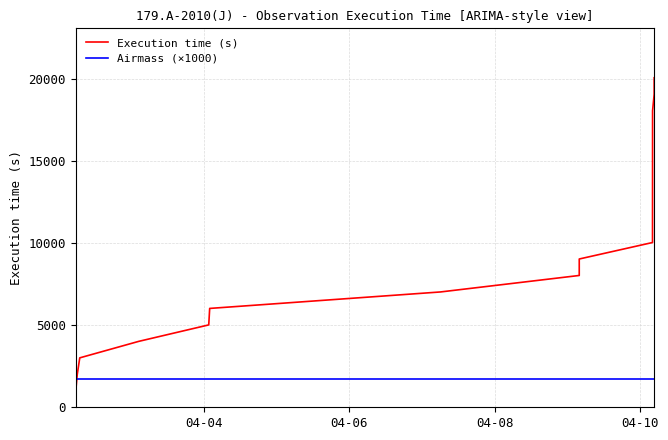

What is the minimum value shown in the chart?

1005